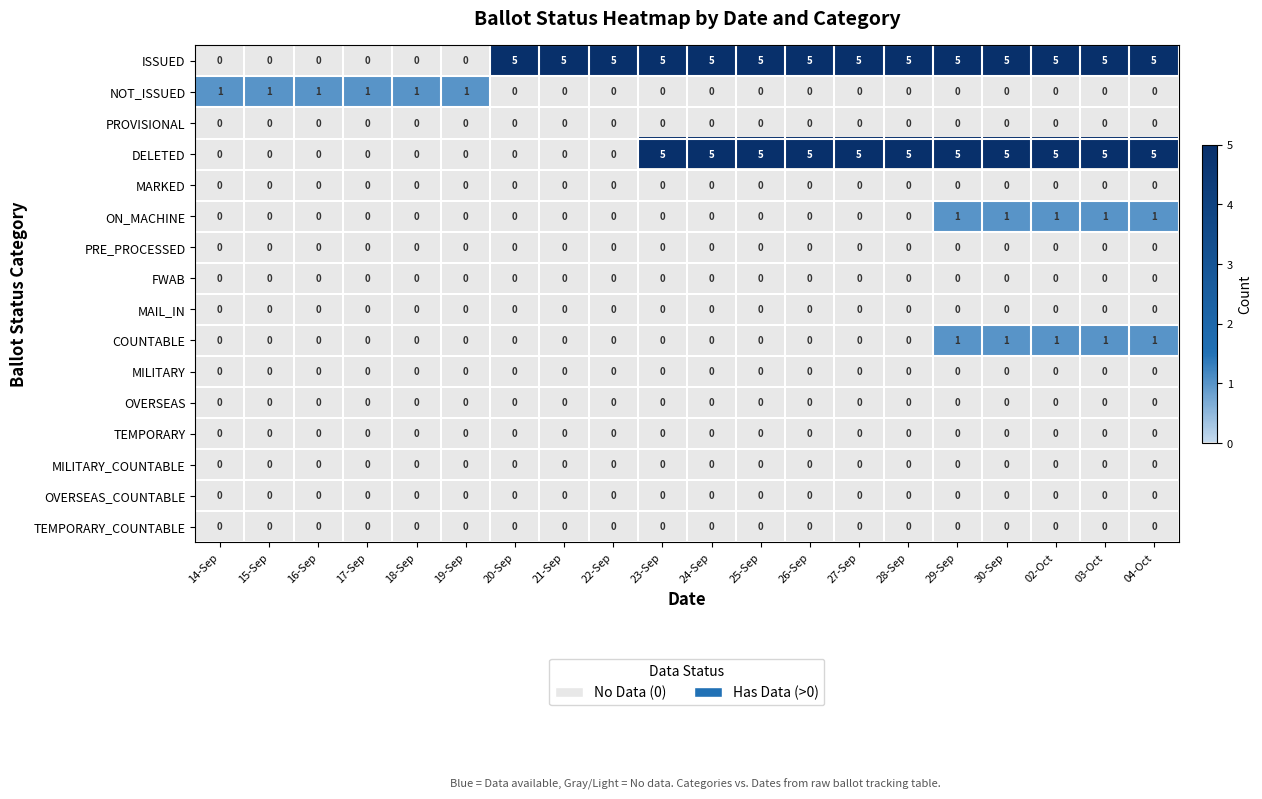

What is the total value across all series at 21-Sep?

5